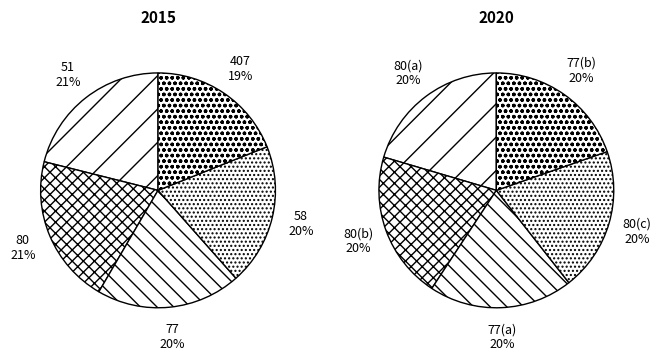

Is there any slice that represents more than half of the pie?

No